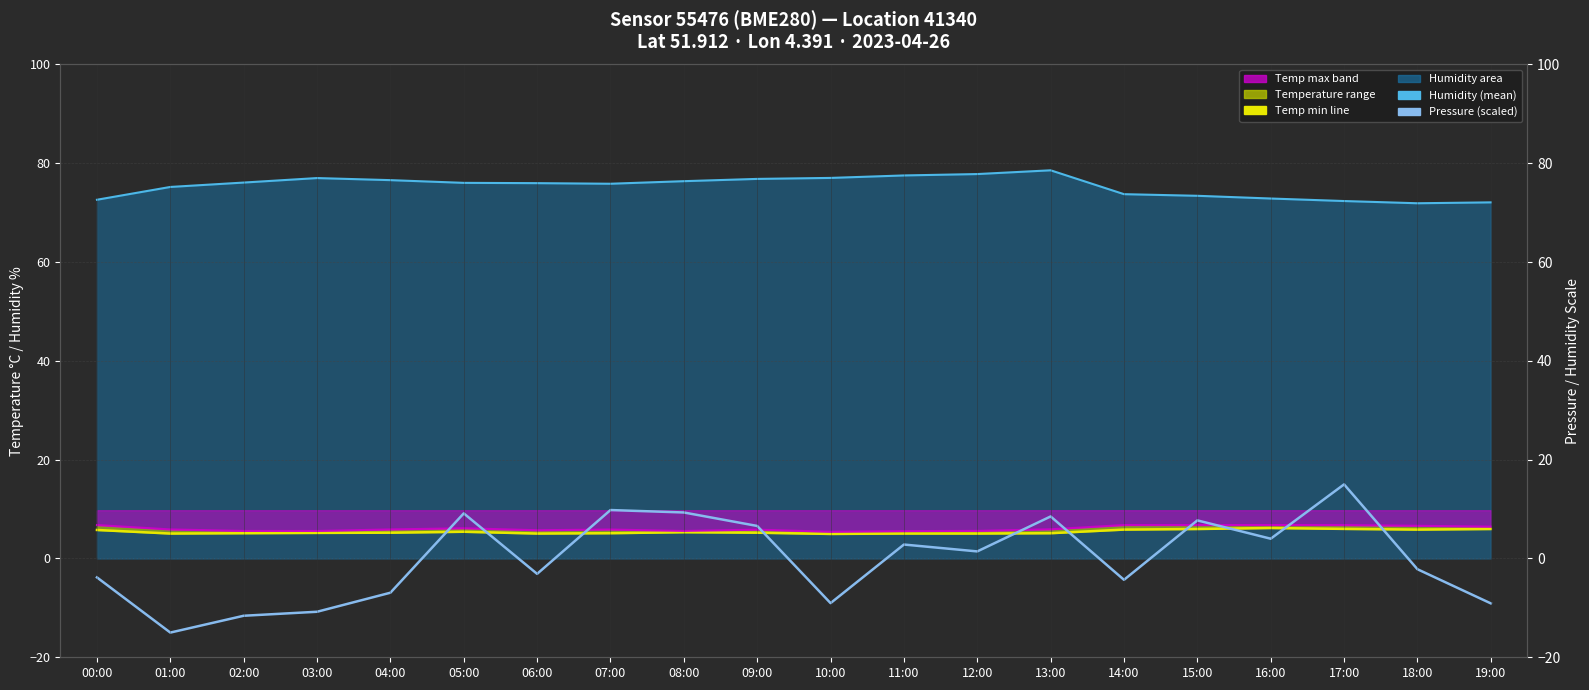

Which category has the highest value in the Humidity (mean) series?

13:00